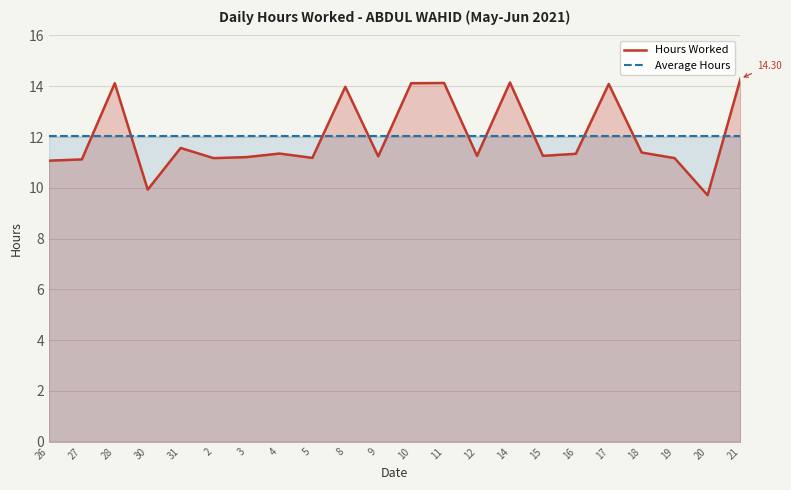

Which series ends up on top after the final intersection of Hours Worked and Average Hours?

Hours Worked